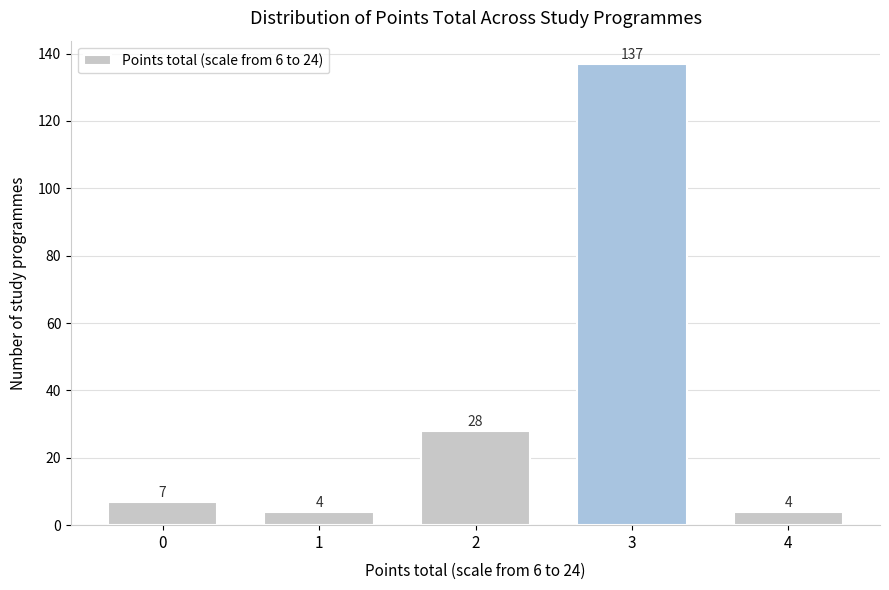

Reading left to right, what are all the values shown in this chart?

0=7	1=4	2=28	3=137	4=4